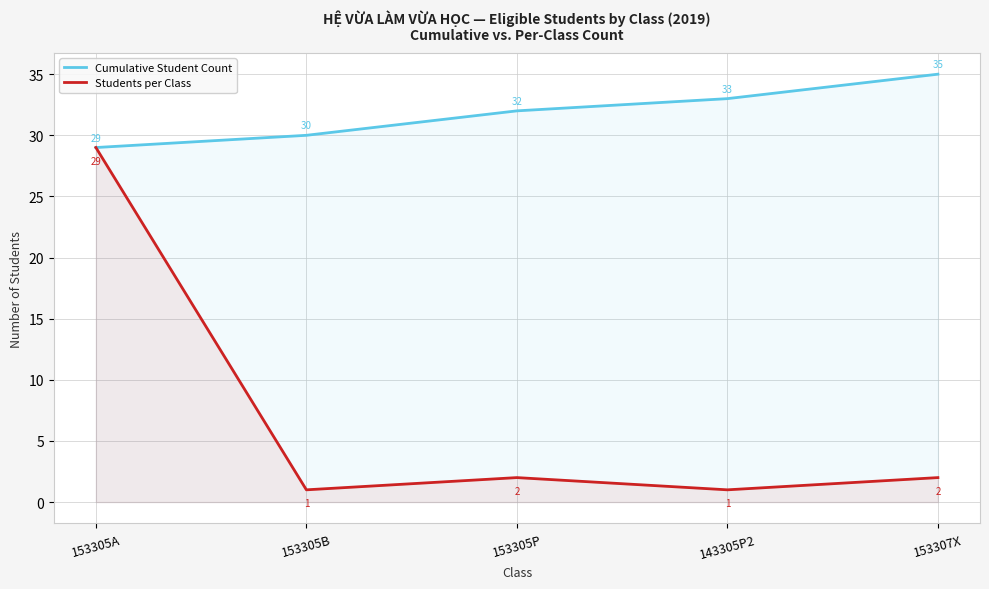

Reading left to right, list all the values displayed in this chart.

Cumulative Student Count: 29	30	32	33	35
Students per Class: 29	1	2	1	2